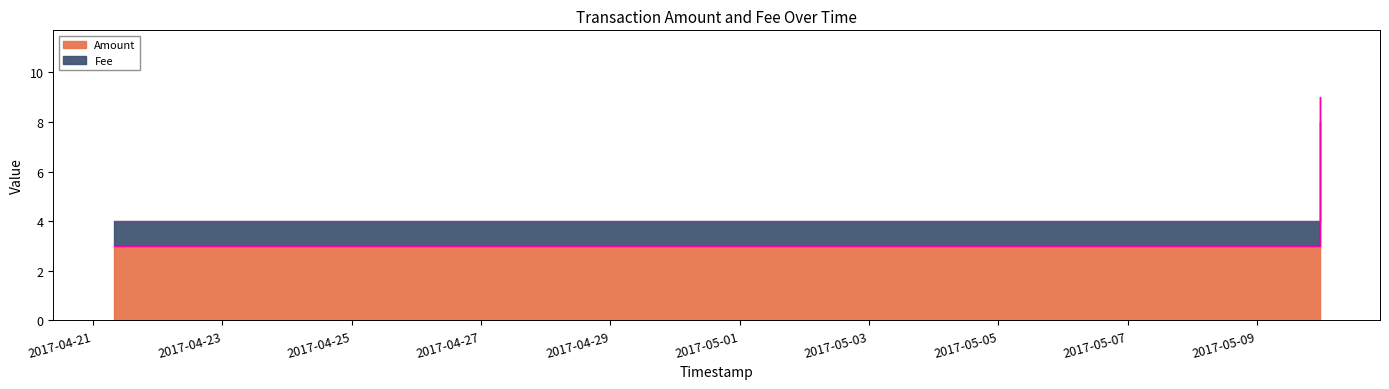

List the labels in order of value, smallest first.

2017-04-21 07:37:46, 2017-04-21 07:39:09, 2017-05-05 17:18:47, 2017-05-09 23:15:37